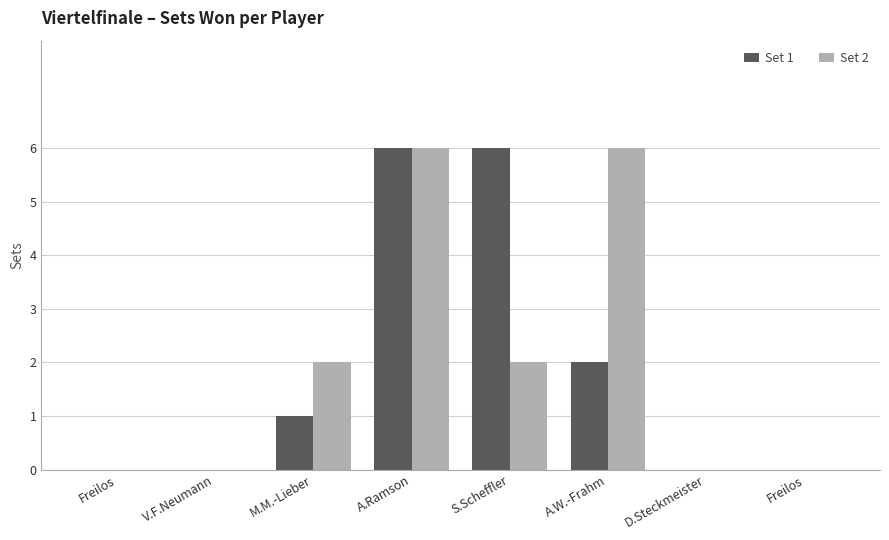

What is the value of the Set 2 bar at the 6th from the left?

6